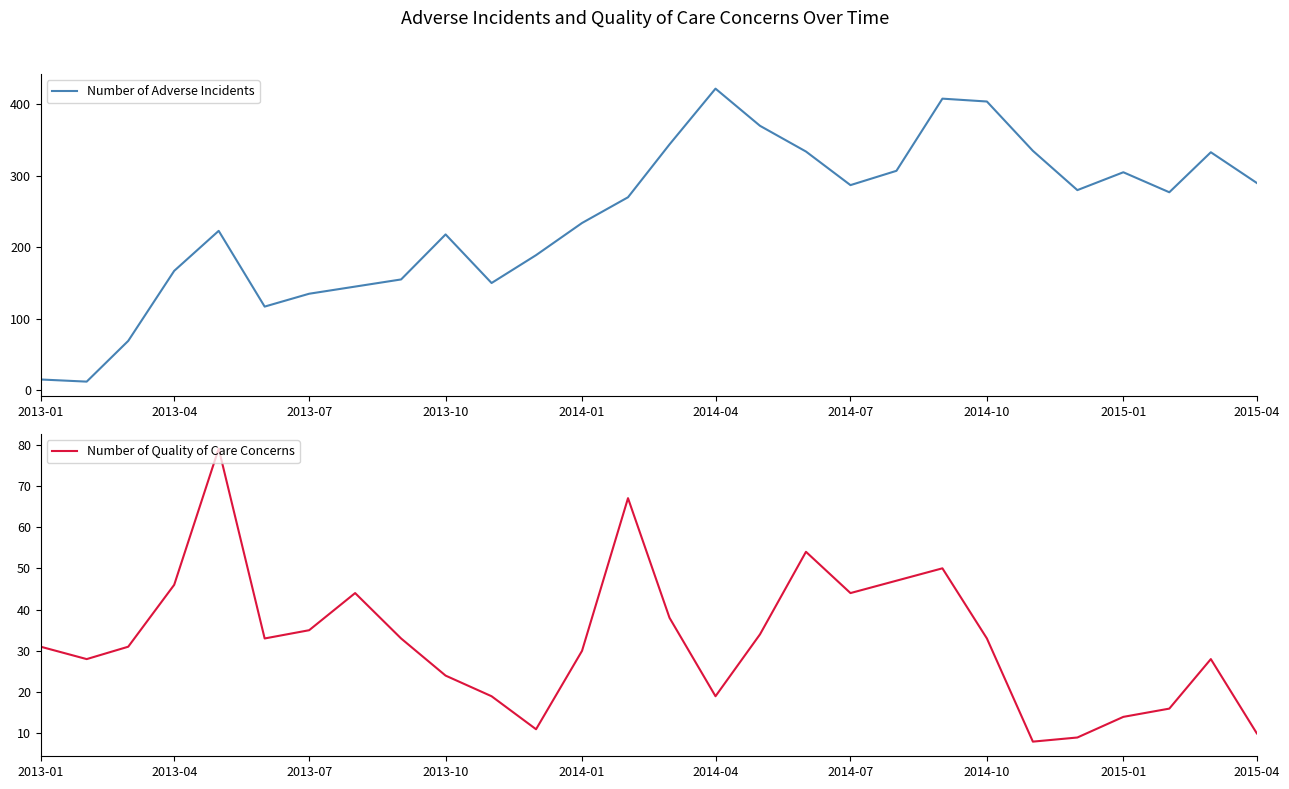

What is the minimum value for Number of Quality of Care Concerns?

8